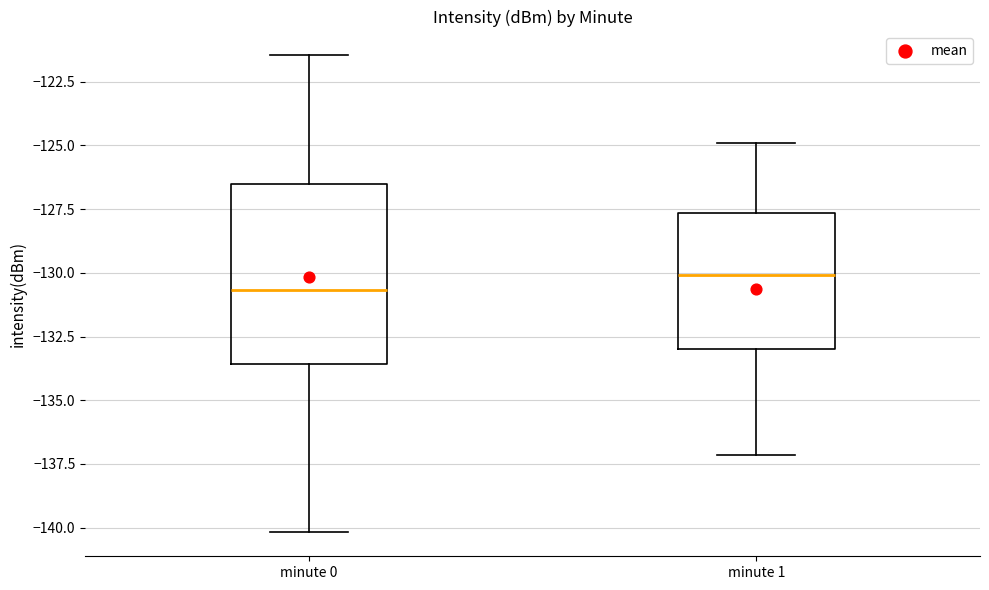

Reading left to right, transcribe this box plot: for each box, give where its median line is, the range the box spans, and where its two whiskers end, as read against the y-axis. The values are not printed on the chart, so give them approximately, as read against the axis.

minute 0: median -130.5, box -133.5 to -126.5, whiskers -140.0 to -121.5
minute 1: median -130.0, box -133.0 to -127.5, whiskers -137.0 to -125.0